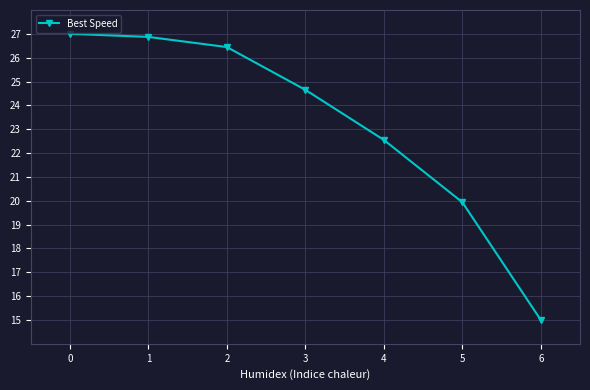

Does the chart display data point markers on the line(s)?

Yes